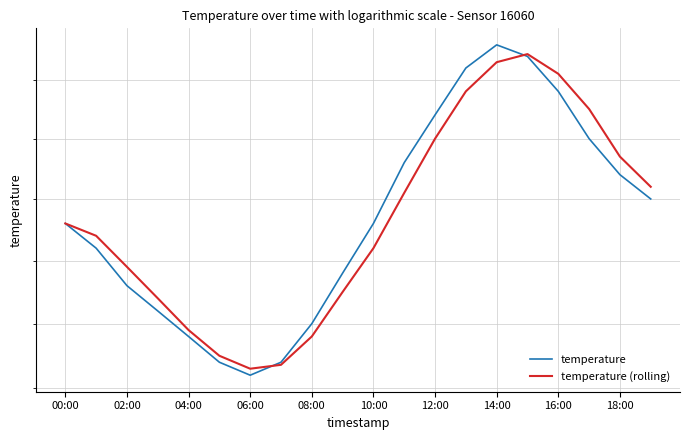

True or false: temperature has more than 2 interior local peaks.

False